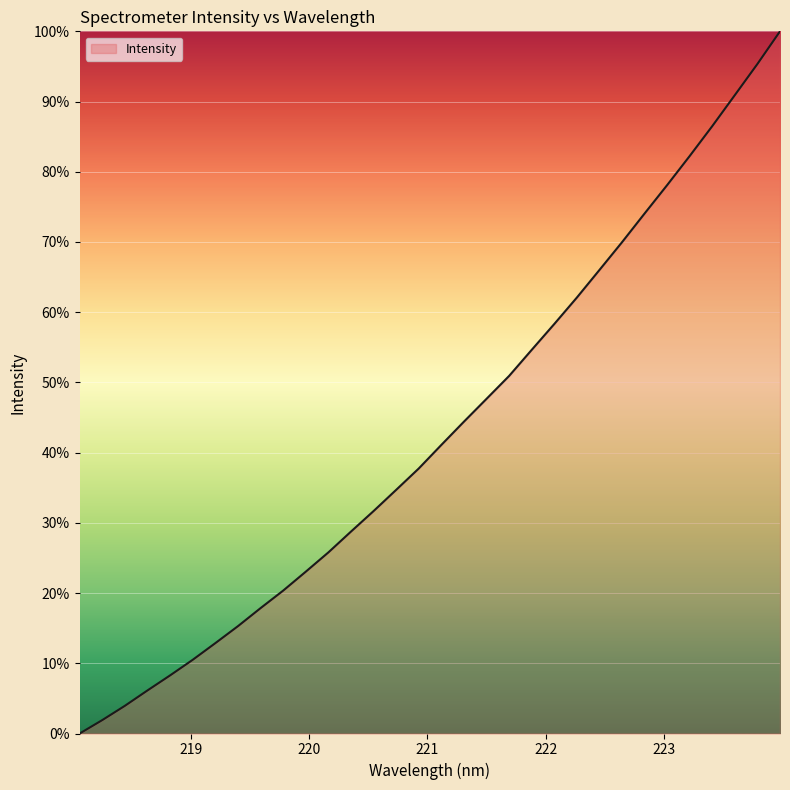

What is the greatest value displayed?

100.0